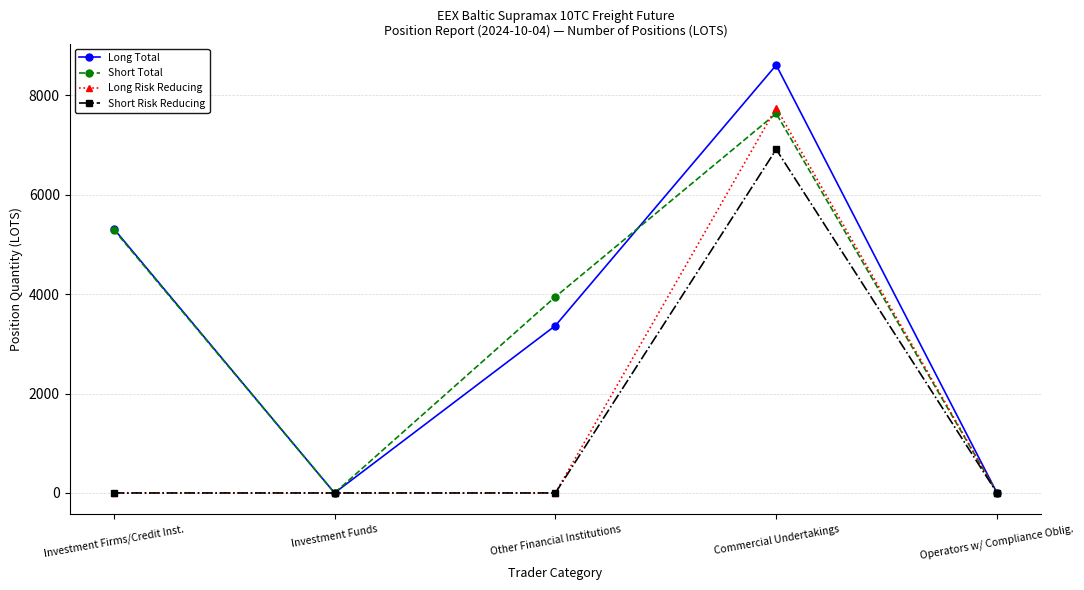

Which series has the widest spread of values?

Long Total